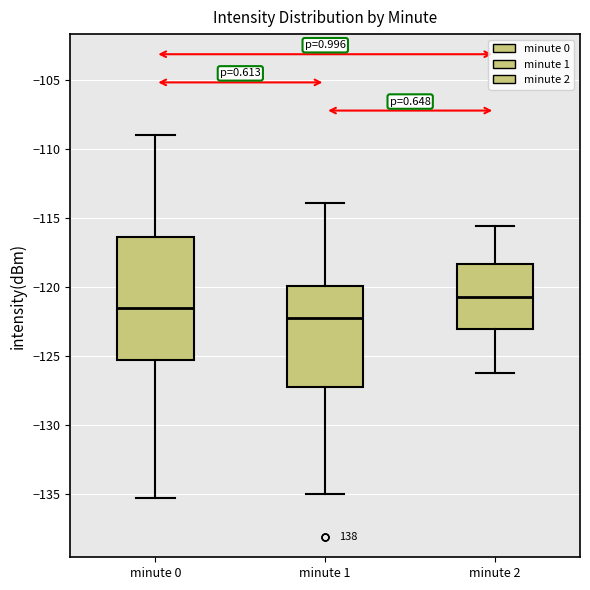

Which box has the lowest median line?

minute 1